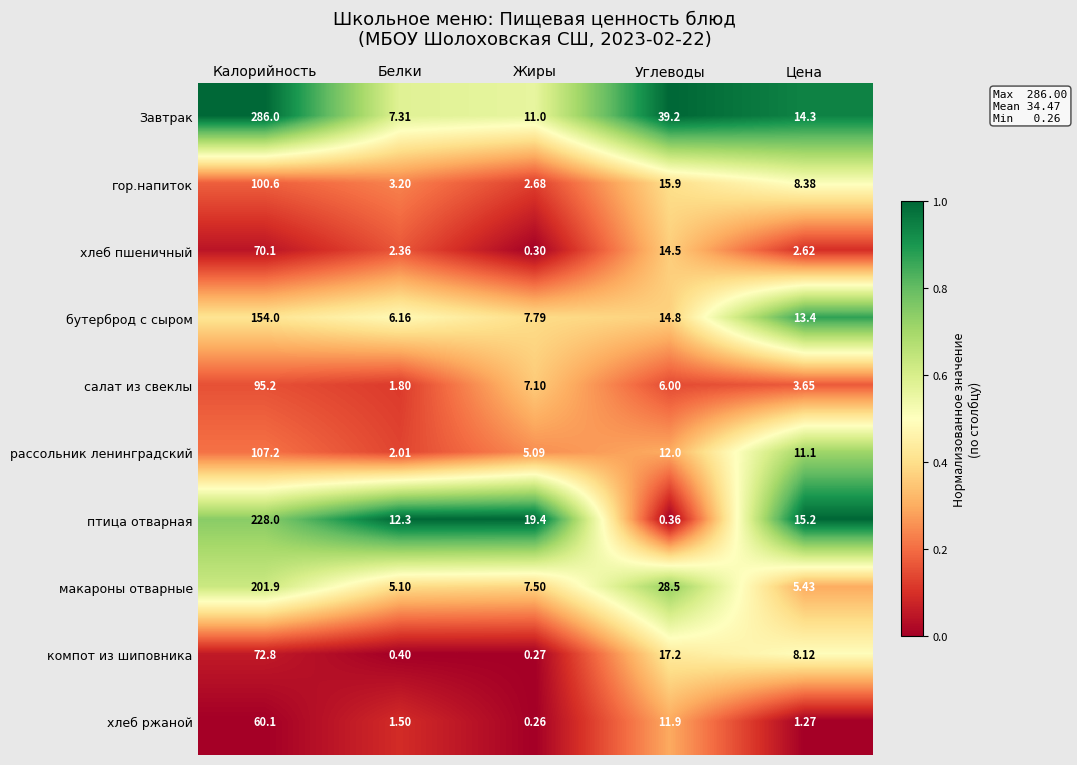

At which label is птица отварная closest to 114?

Жиры